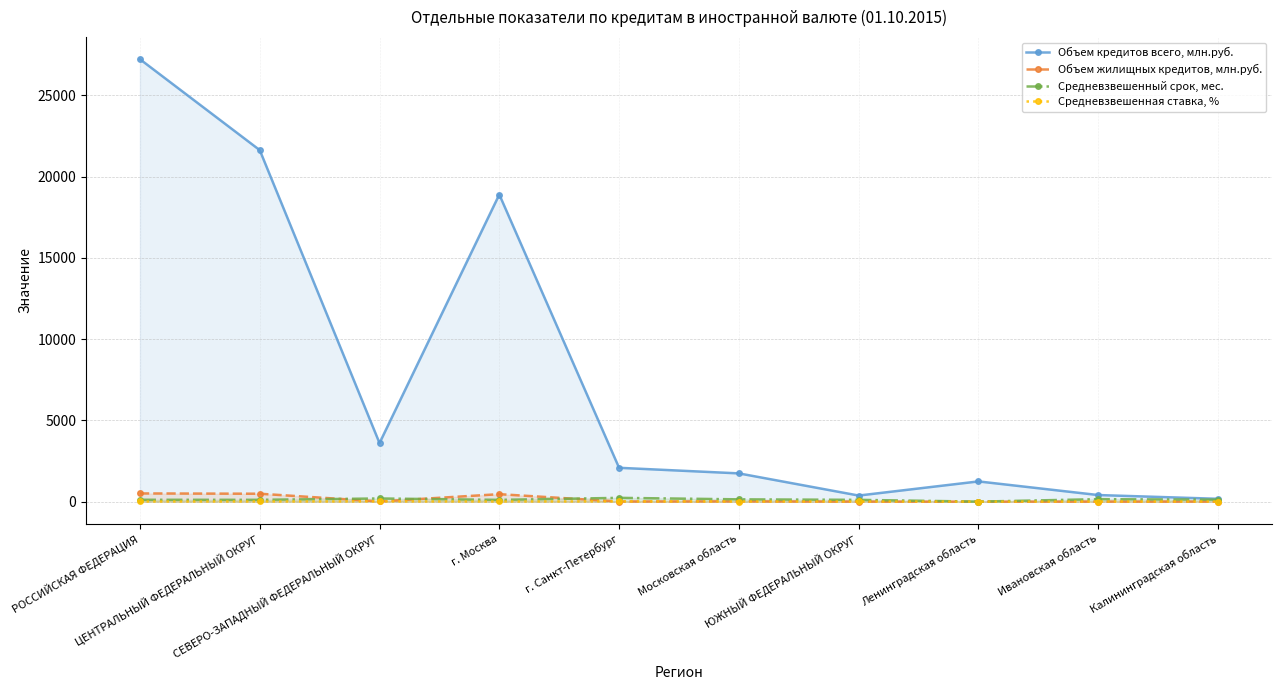

Reading right to left, transcribe all the data shown in this chart.

Объем кредитов всего, млн.руб.: 174.0	406.0	1245.0	375.0	1739.0	2083.0	18903.0	3605.0	21637.0	27232.0
Объем жилищных кредитов, млн.руб.: 4.0	2.0	0.0	2.0	17.0	8.0	460.0	13.0	487.0	505.0
Средневзвешенный срок, мес.: 122.0	152.2	0.0	110.0	141.0	232.7	107.9	194.5	111.2	114.3
Средневзвешенная ставка, %: 8.0	7.9	0.0	9.0	8.2	15.5	9.3	13.9	9.2	9.4